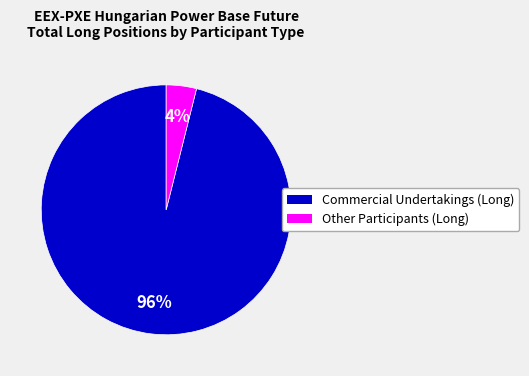

Does any single category account for the majority?

Yes